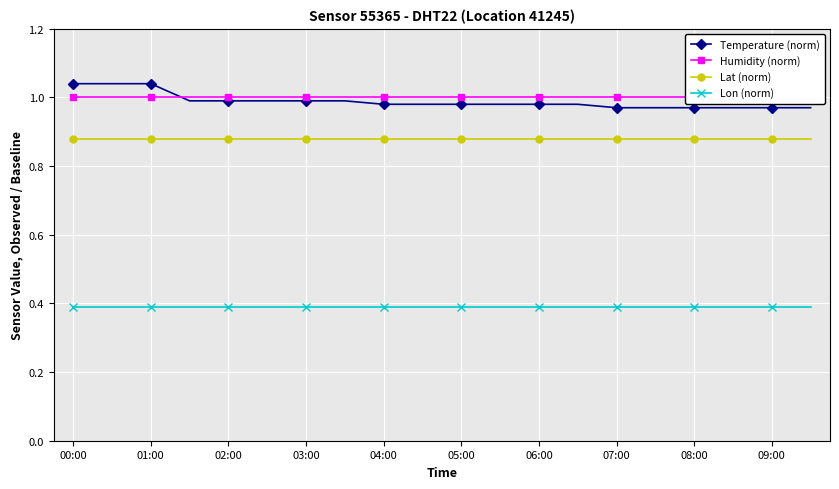

True or false: Lat (norm) and Lon (norm) intersect in this chart.

False